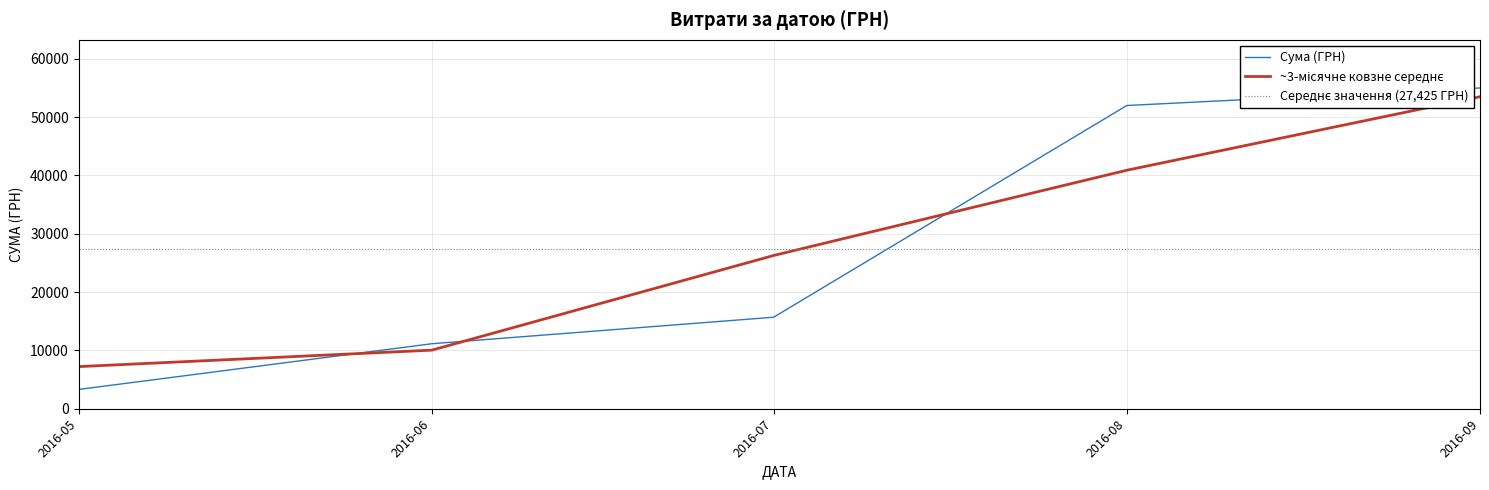

List the labels in order of Сума (ГРН) value, largest first.

2016-09, 2016-08, 2016-07, 2016-06, 2016-05